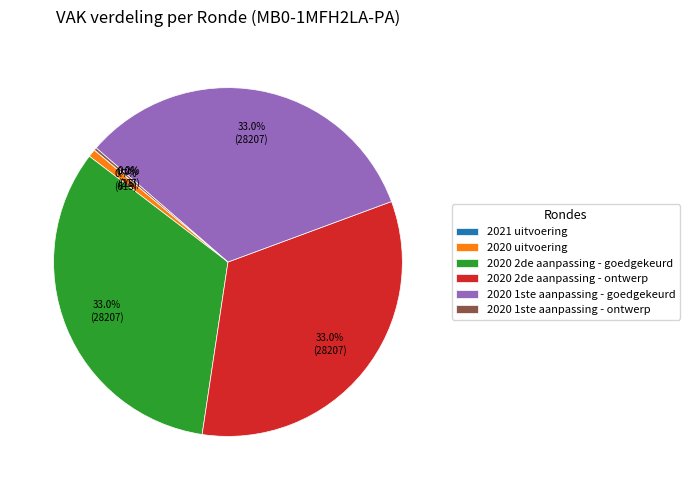

Is 2020 1ste aanpassing - goedgekeurd the majority of the pie?

No